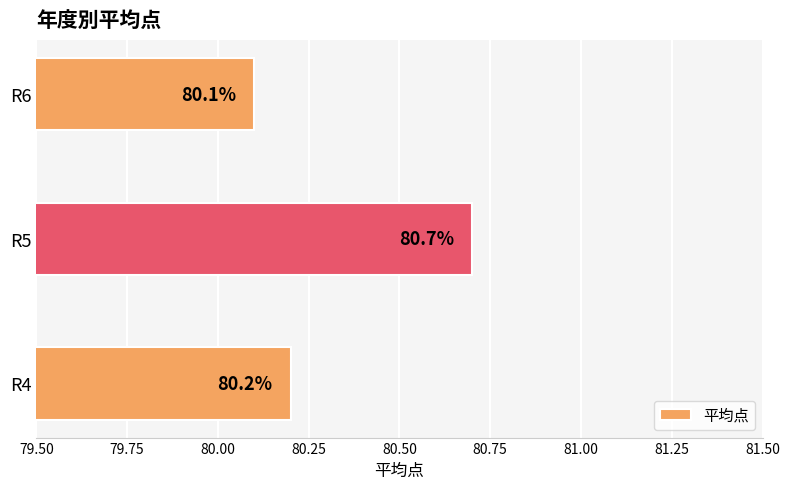

At which category does the chart reach its minimum across all series?

R6